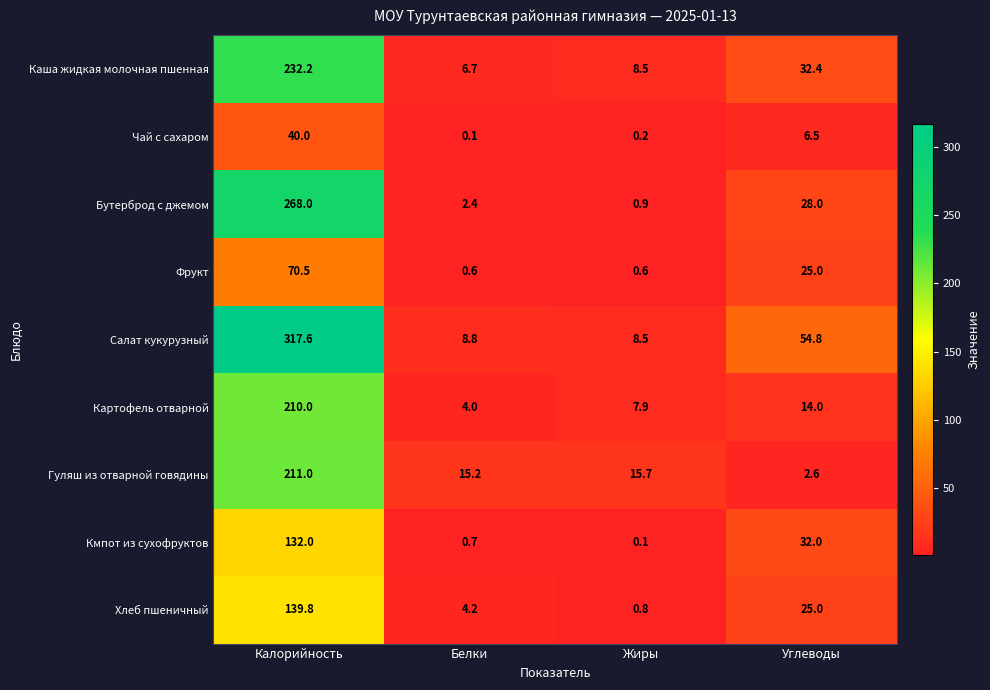

Is the value of Хлеб пшеничный at Калорийность greater than the value of Салат кукурузный at Калорийность?

No